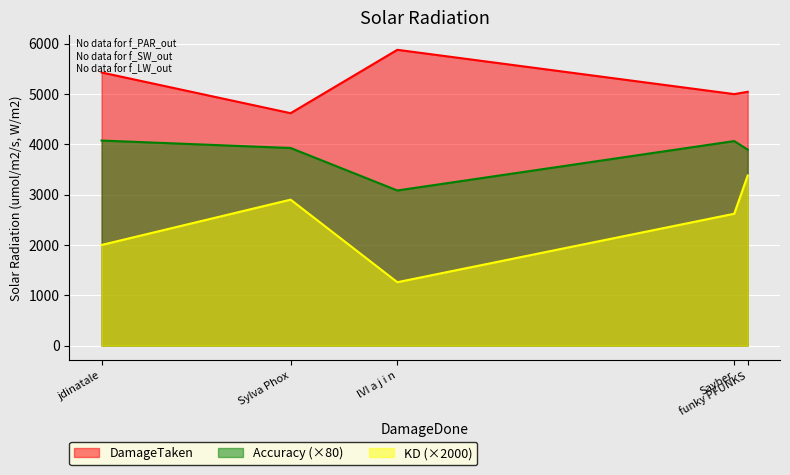

True or false: DamageTaken has a value of 1771.2 at Sylva Phox.

False